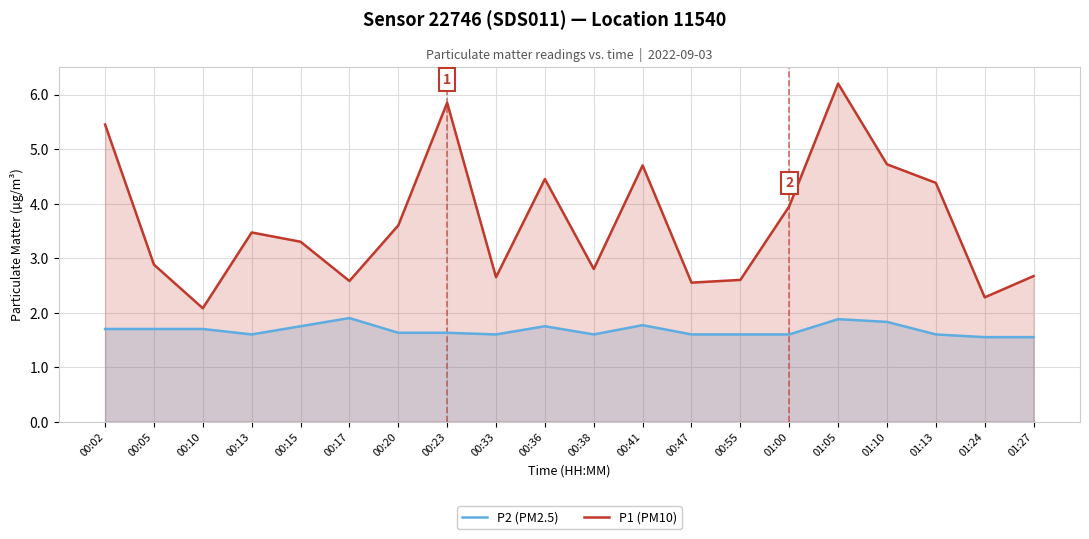

Rank the categories by P2 (PM2.5) value from highest to lowest.

00:17, 01:05, 01:10, 00:41, 00:15, 00:36, 00:02, 00:05, 00:10, 00:20, 00:23, 00:13, 00:33, 00:38, 00:47, 00:55, 01:00, 01:13, 01:24, 01:27